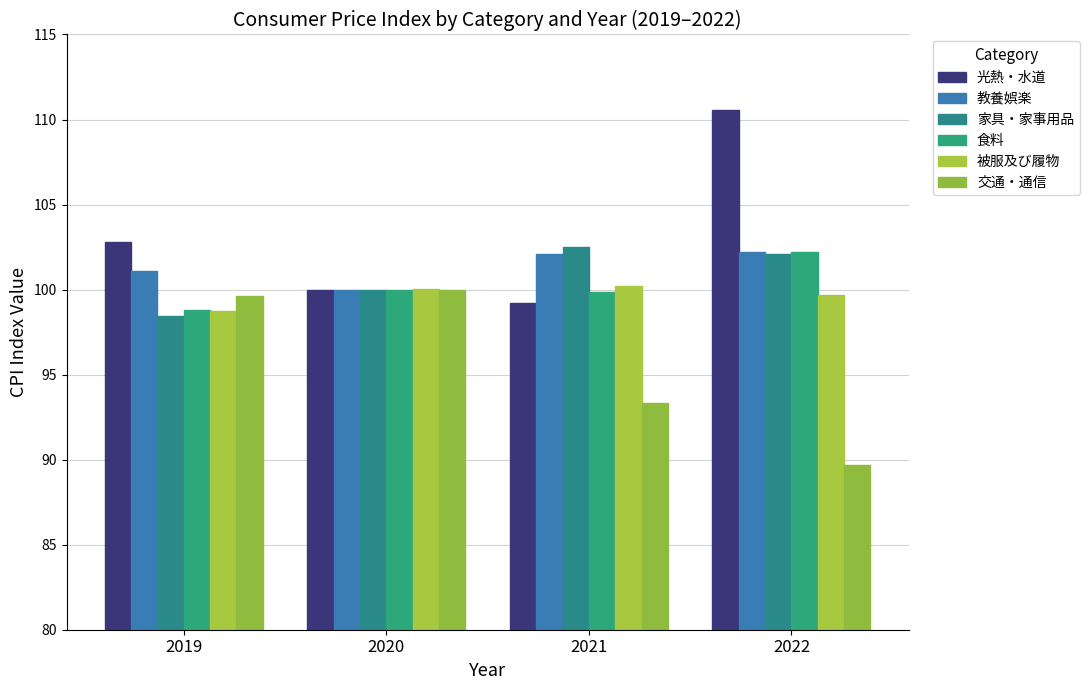

What is the difference between the 交通・通信 values at 2019 and 2021?

6.3